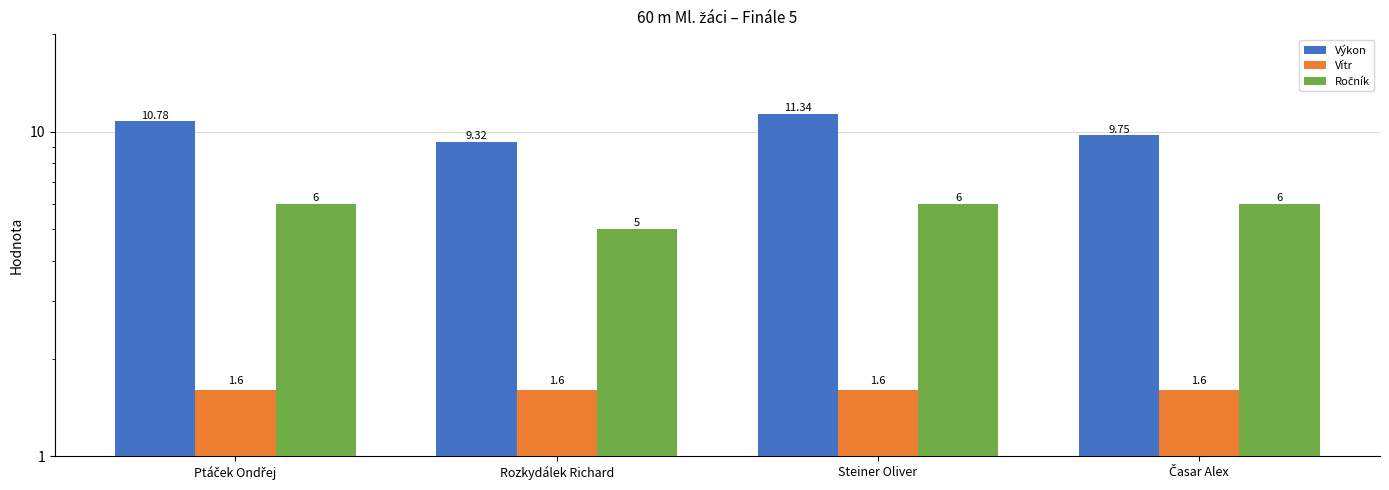

Between Ptáček Ondřej and Časar Alex, which is larger?

Ptáček Ondřej